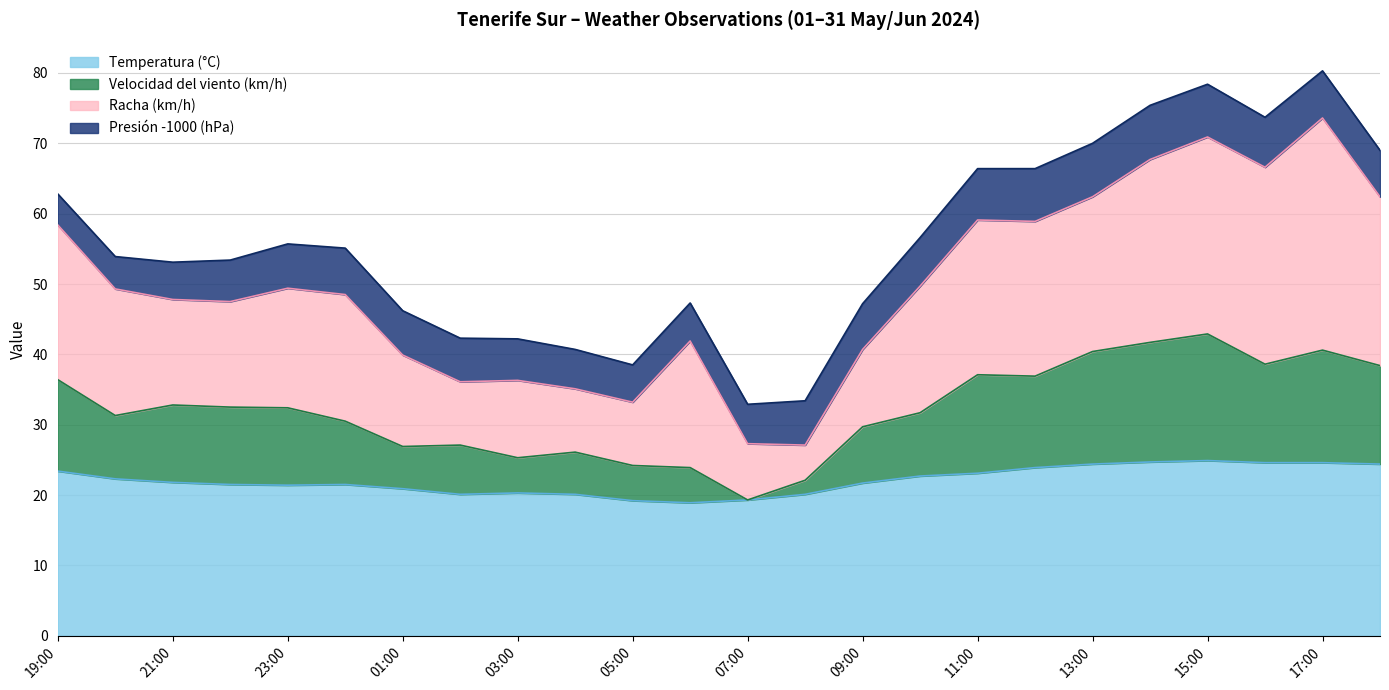

What are all the series names shown in the legend?

Temperatura (°C), Velocidad del viento (km/h), Racha (km/h), Presión -1000 (hPa)